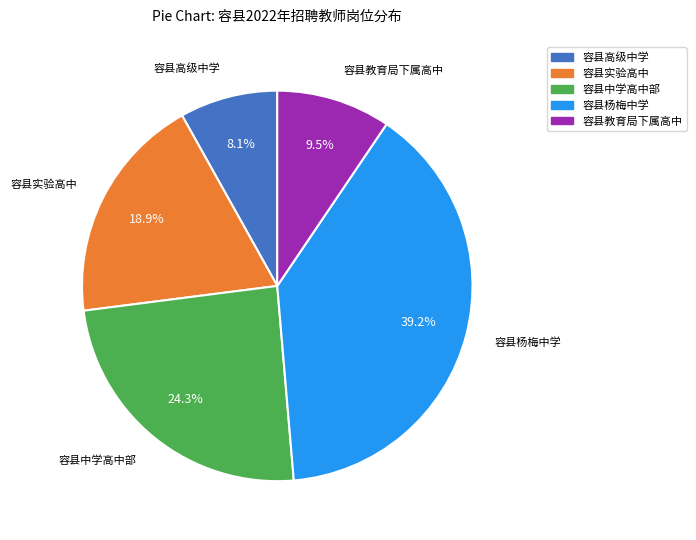

The 容县实验高中 slice represents 9% of the pie. True or false?

False